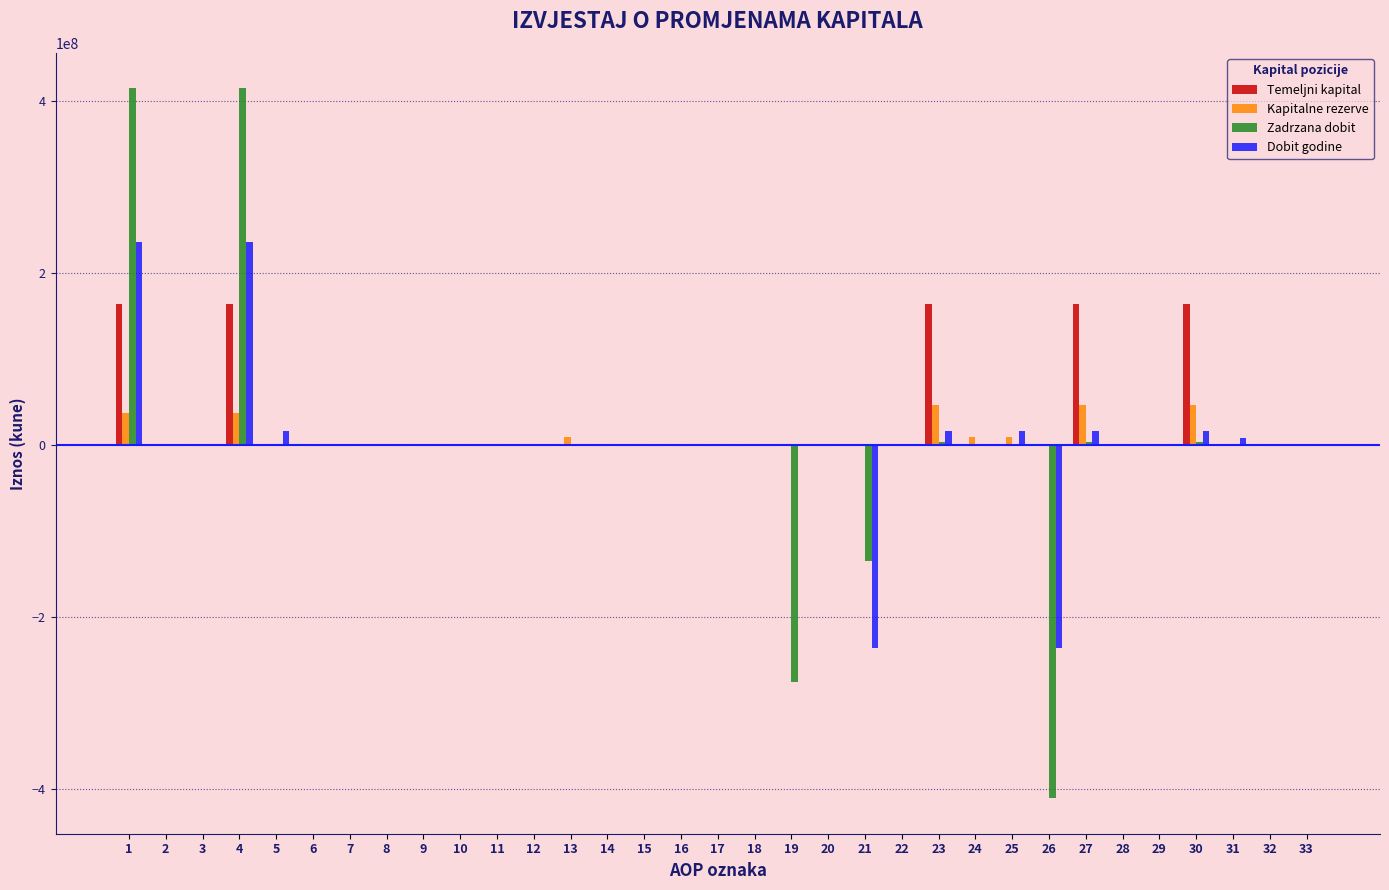

The value of Dobit godine at 24 is 0. True or false?

True